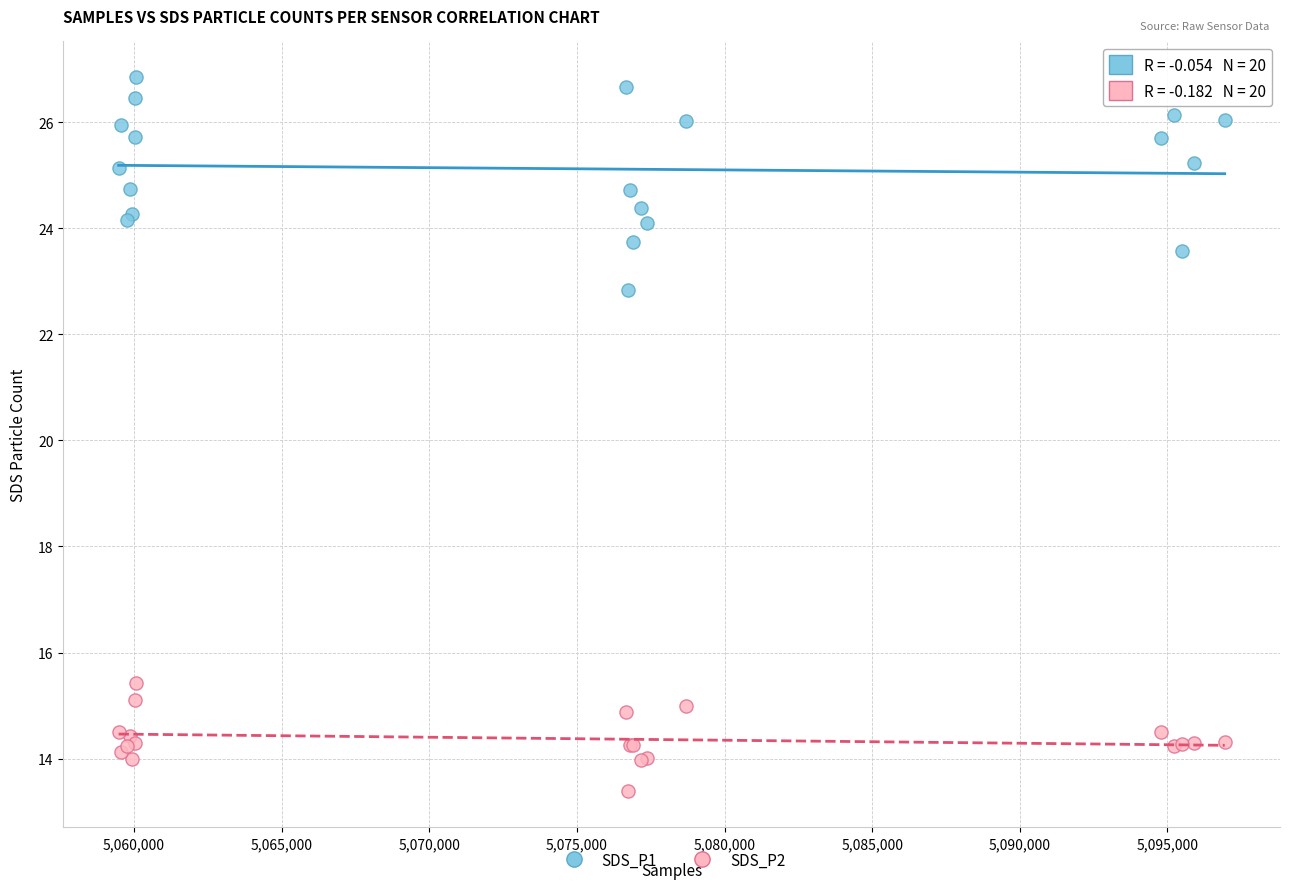

Which series contains the highest Y value?

SDS_P1